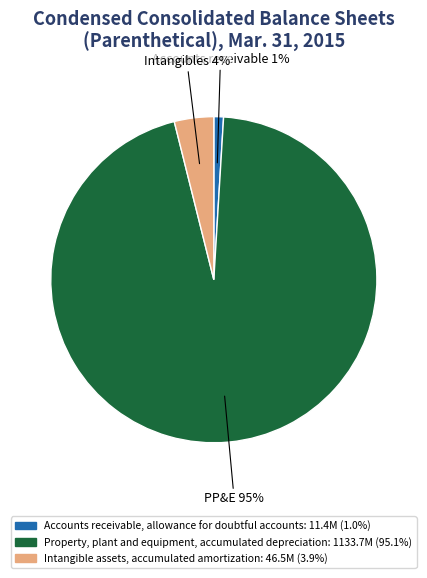

Rank the categories by value from lowest to highest.

Accounts receivable, allowance for doubtful accounts, Intangible assets, accumulated amortization, Property, plant and equipment, accumulated depreciation